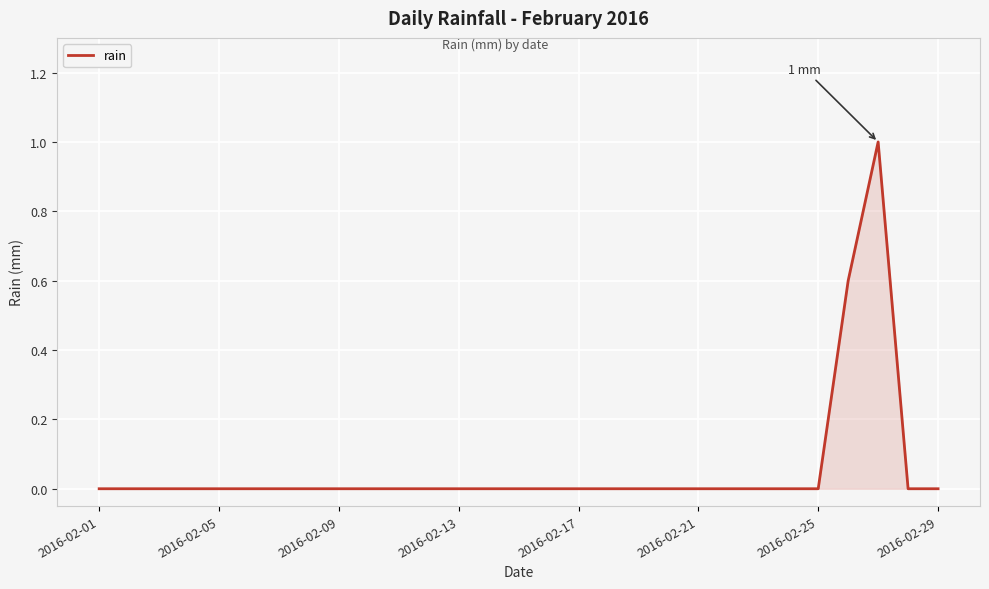

What is the difference between the maximum and minimum values?

1.0